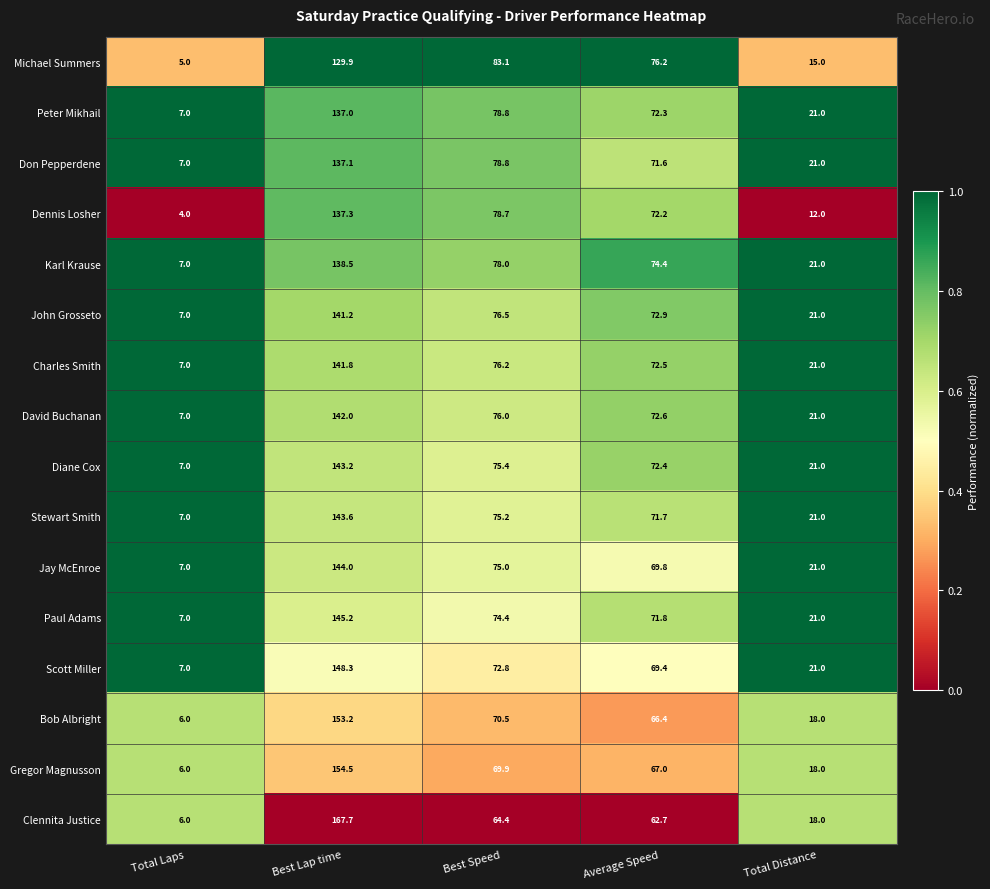

What is the total value across all series at Average Speed?

1135.9